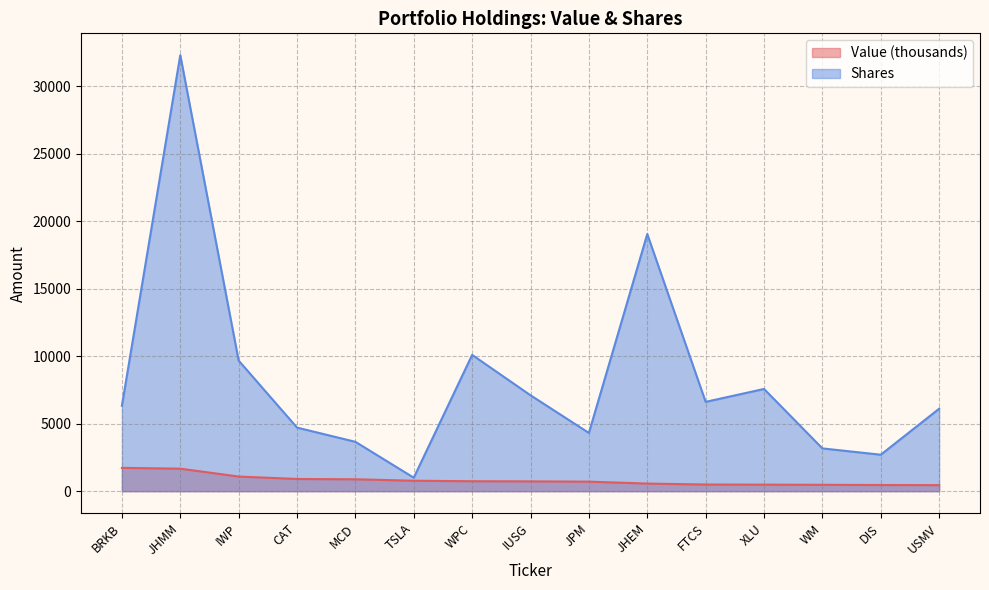

True or false: Shares and Value intersect in this chart.

False